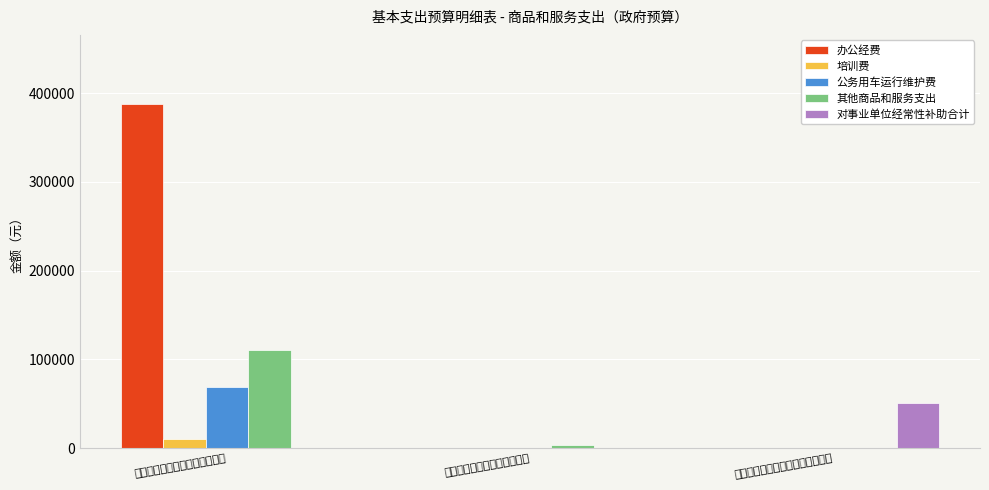

What position from the left is 行政运行（科学技术管理事务）?

1